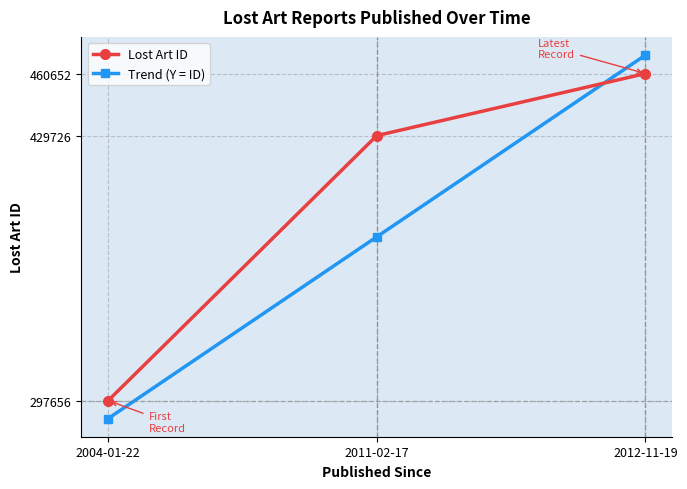

What is the approximate value of Lost Art ID at 2012-11-19?

460652.0